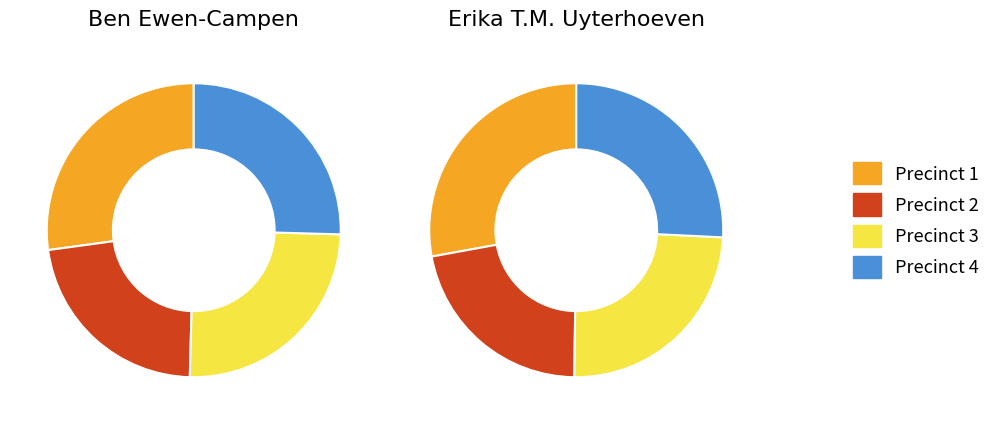

Which category has the smallest portion of the pie?

Precinct 2